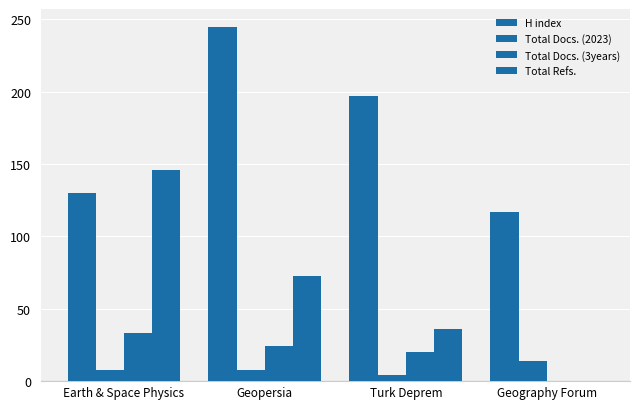

Count the Total Docs. (2023) values in the range 8 to 14.

3